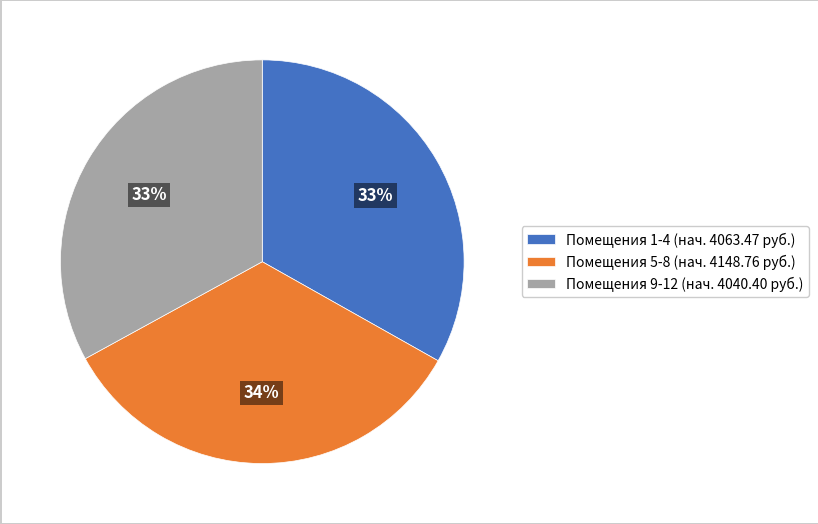

To the nearest percent, what portion does Помещения 1-4 (нач. 4063.47 руб.) represent?

33%